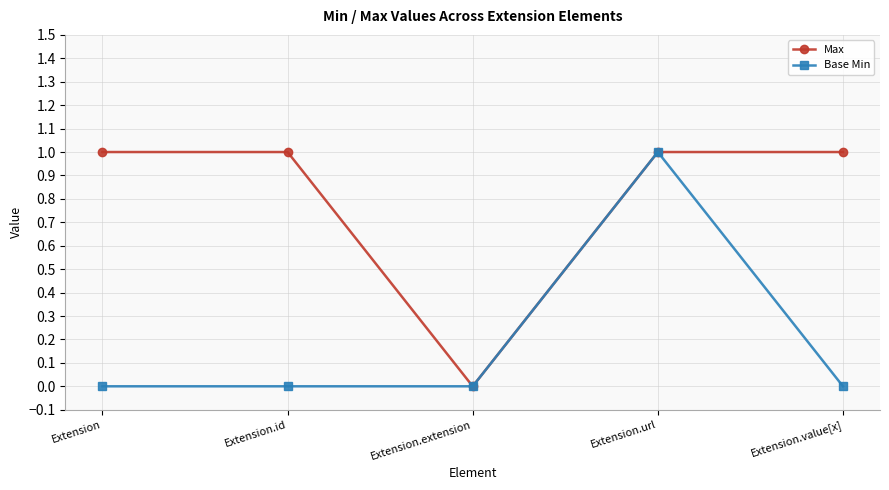

Reading left to right, transcribe all the data shown in this chart.

Max: 1	1	0	1	1
Base Min: 0	0	0	1	0